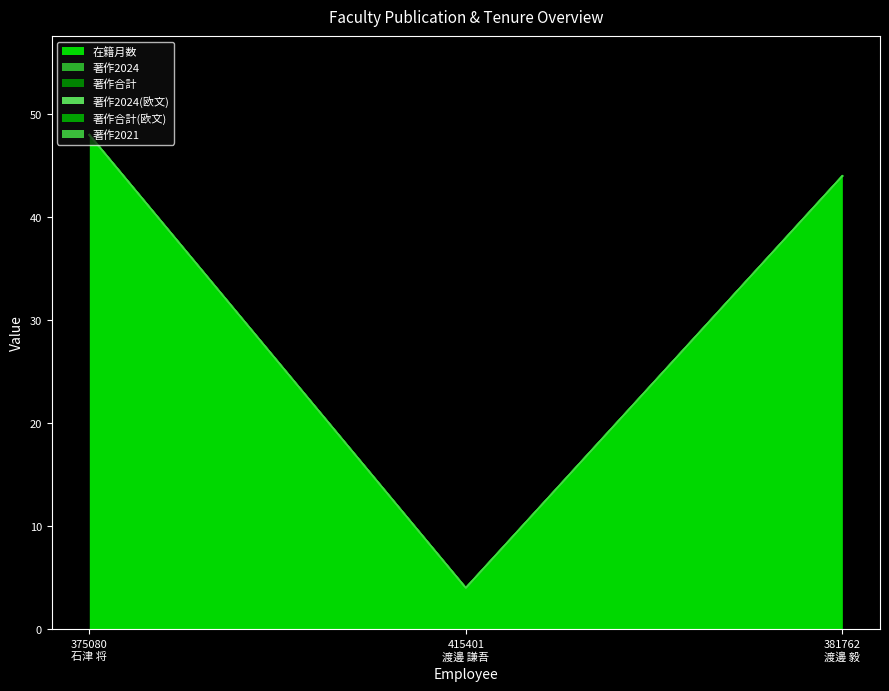

What is the label of the 3rd point from the right?

375080
石津 将